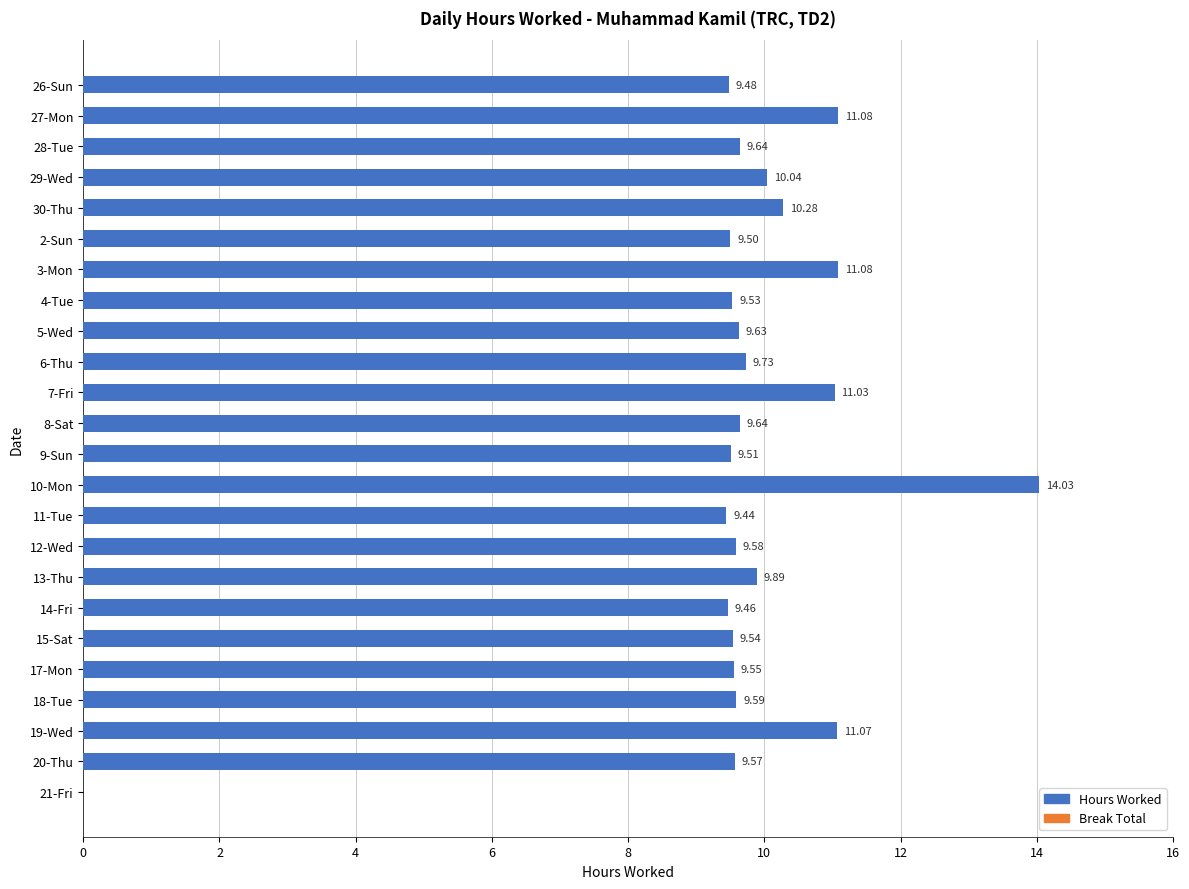

What is the sum of the values at 17-Mon and 14-Fri?

19.0